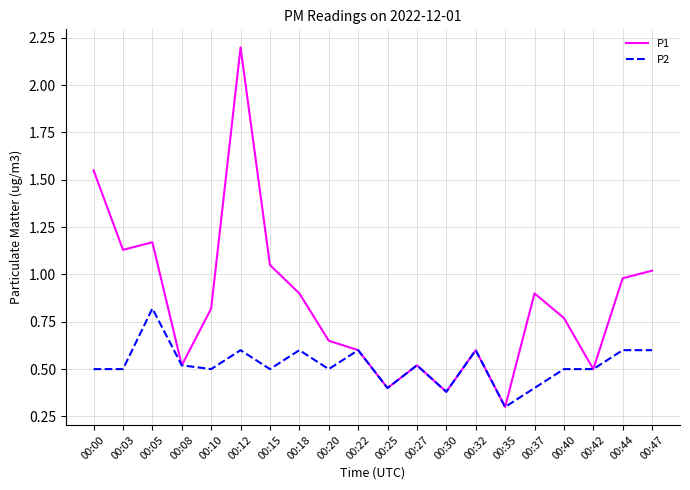

At which category is the sum across all series the highest?

00:12